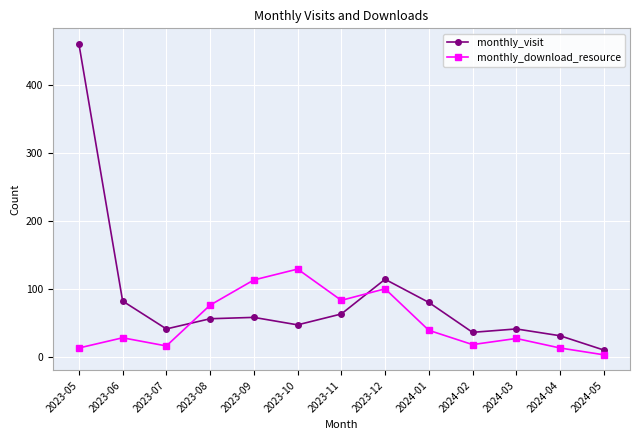

Count the number of data series in this chart.

2